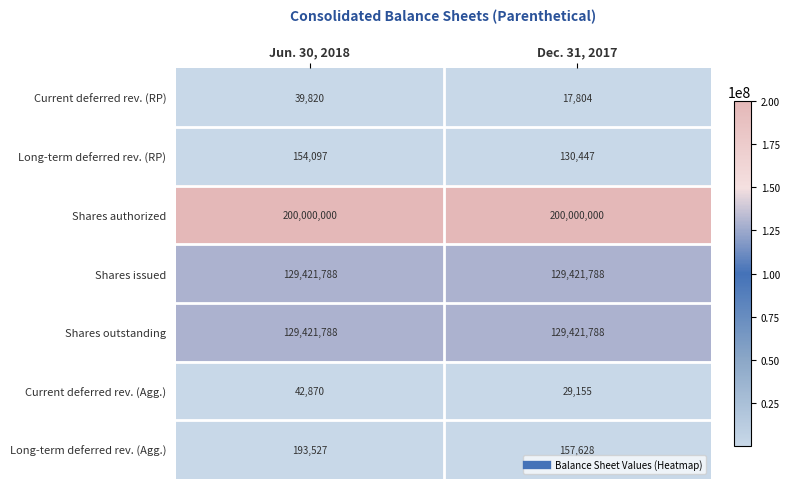

Between Jun. 30, 2018 and Dec. 31, 2017, which series saw the biggest shift?

Long-term deferred rev. (Agg.)